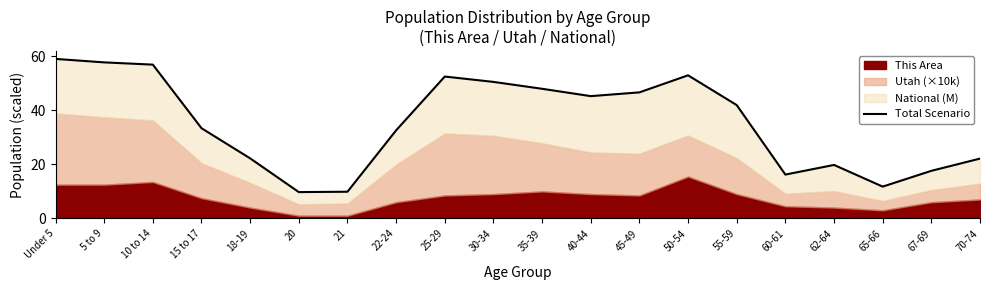

Where is the data nearest to the value 34?

15 to 17